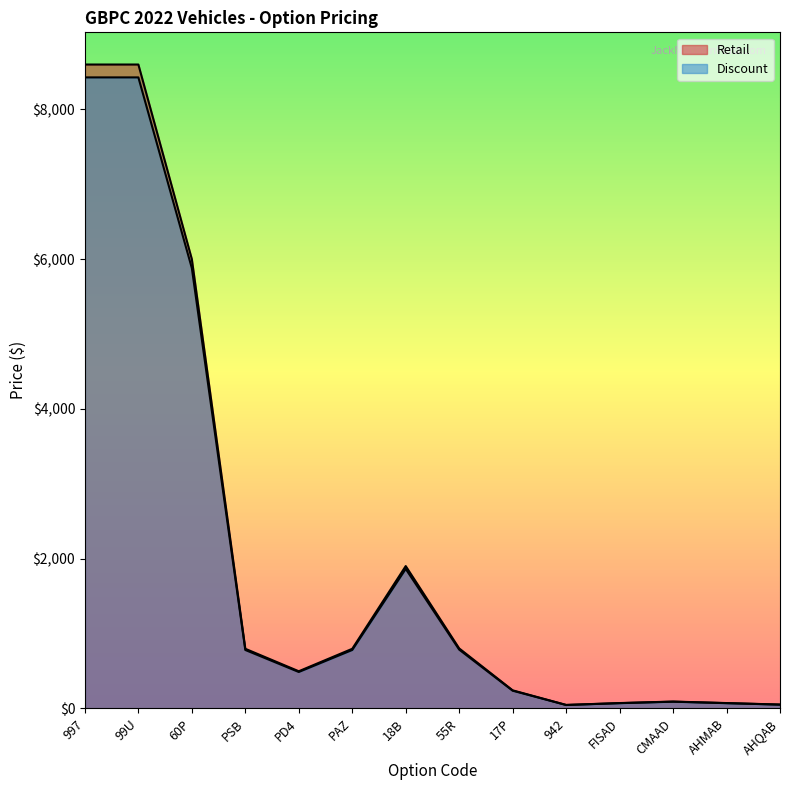

What are all the series names shown in the legend?

Retail, Discount